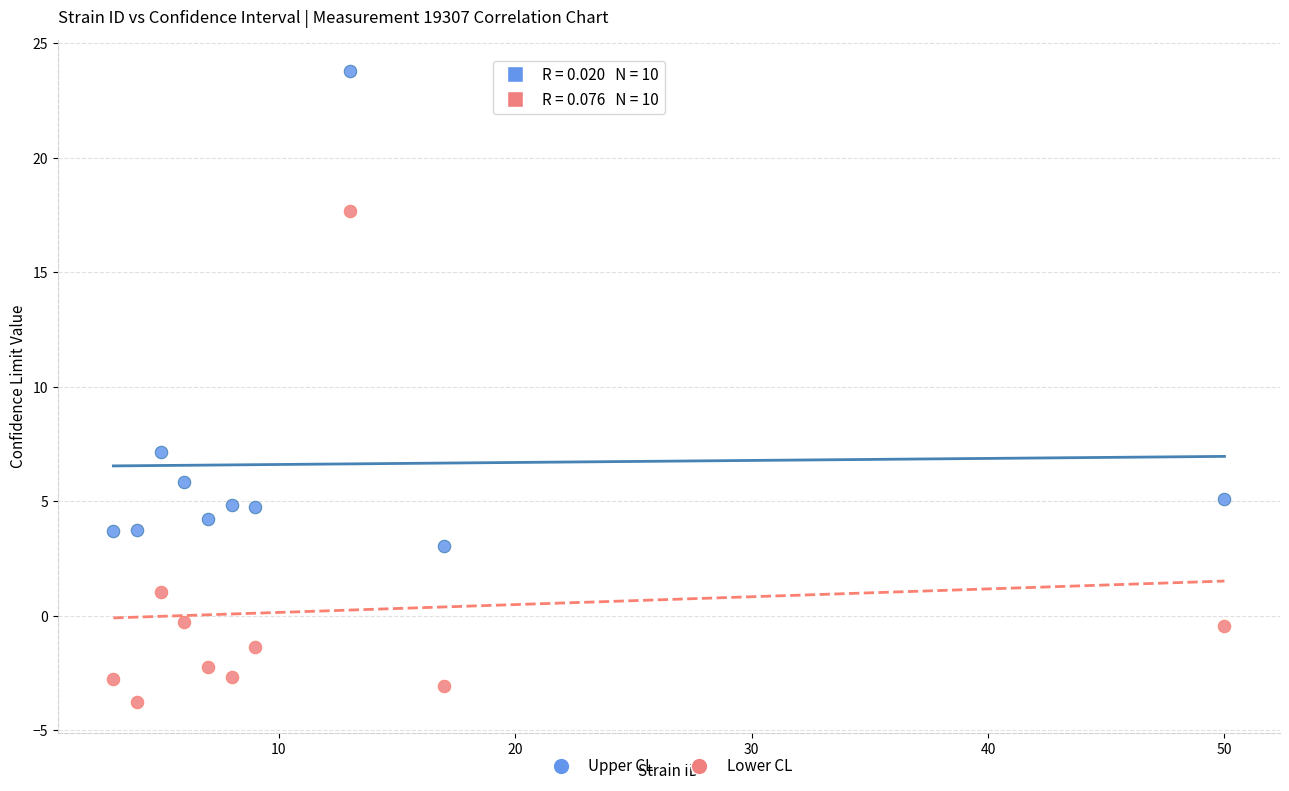

Which series has the widest spread of Y values?

Lower CL